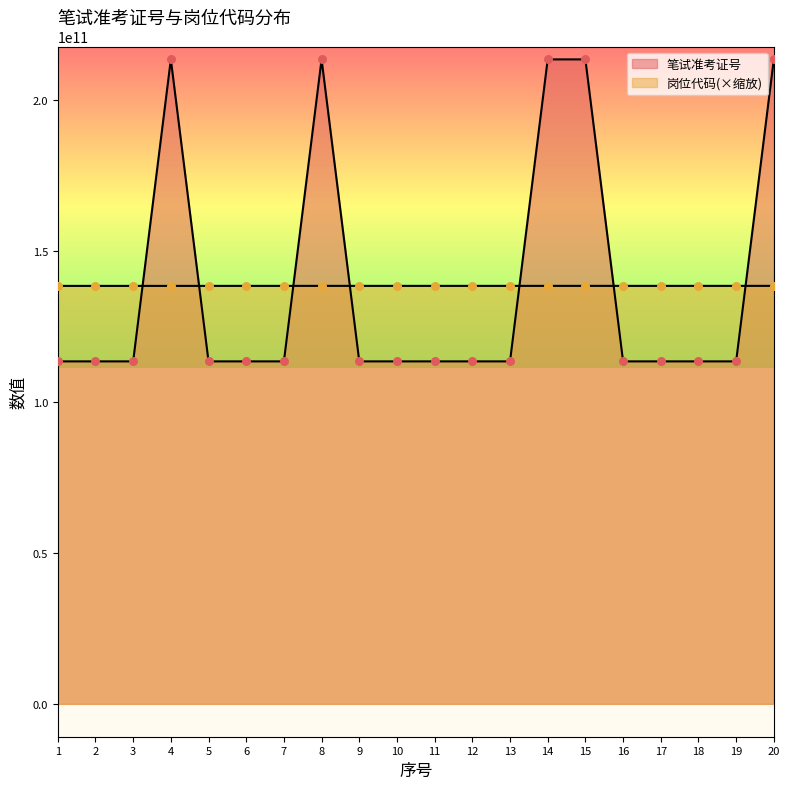

What is the total value across all series at 8?

351819187396.0